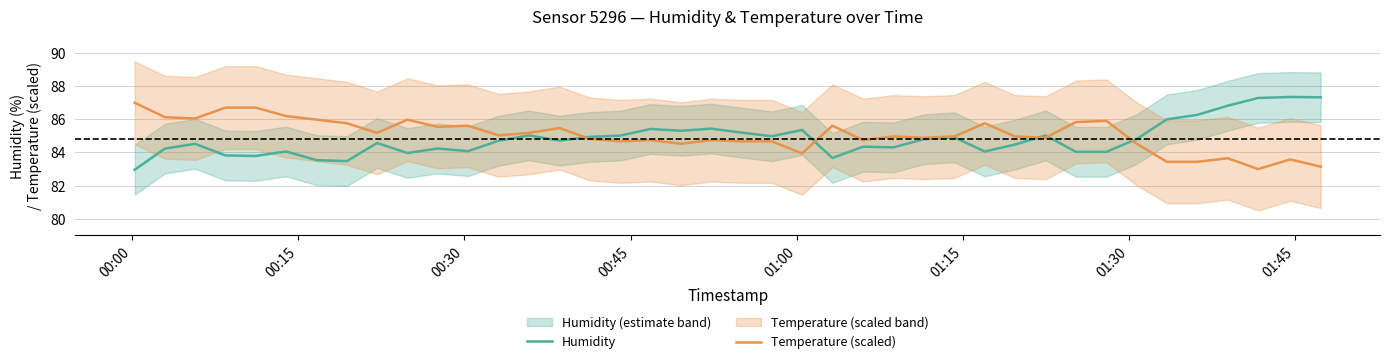

What are all the series names shown in the legend?

Humidity, Temperature (scaled)